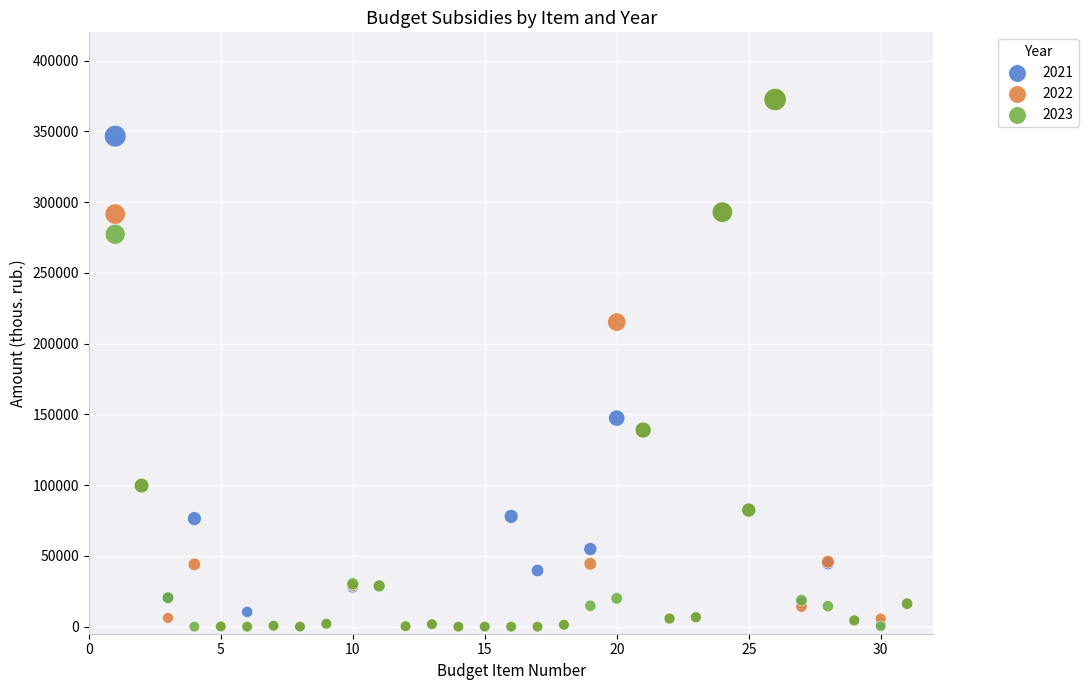

Across all series, what Y value is closest to 186271?

215245.5